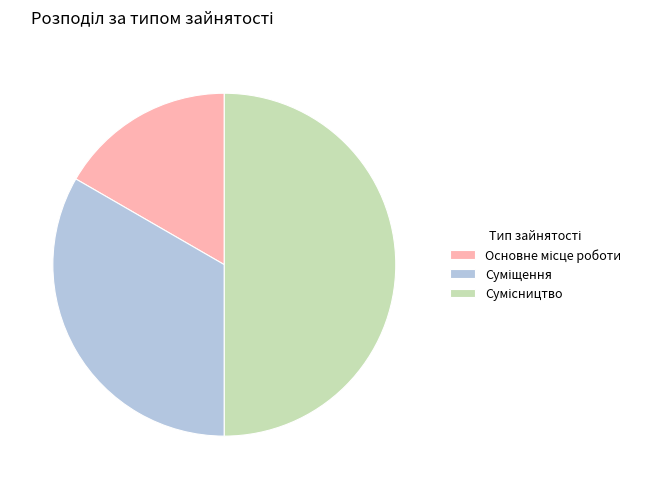

To the nearest percent, what is the average slice percentage?

33%